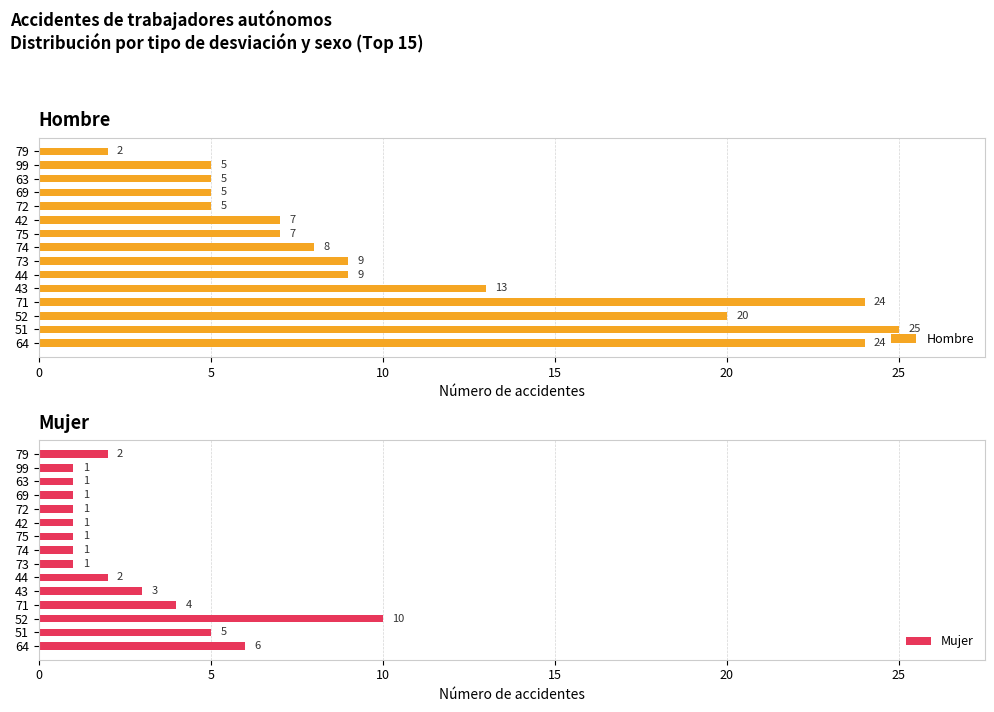

What is the maximum value for Mujer?

10